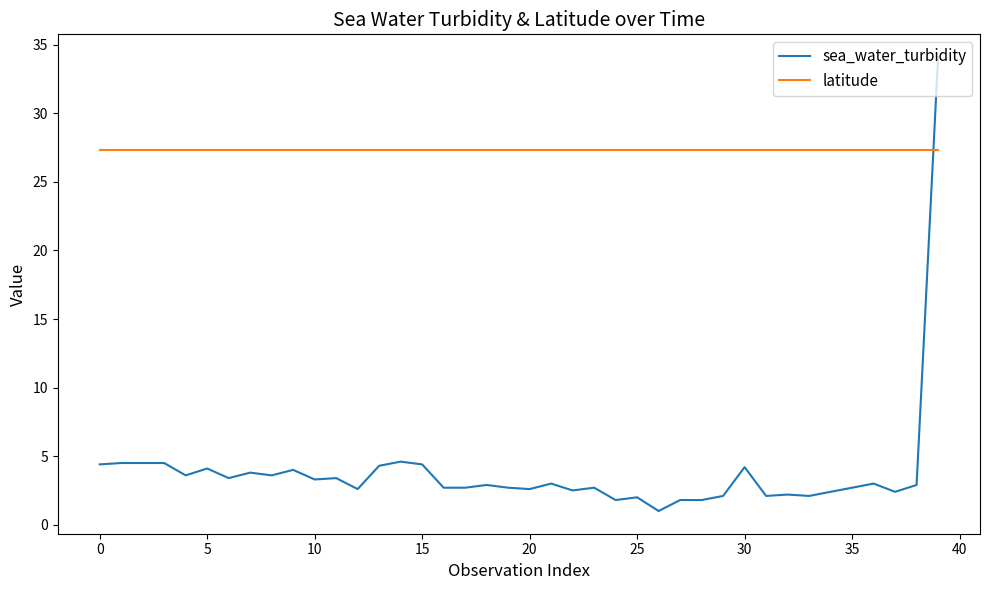

What is the maximum value shown in the chart?

34.1